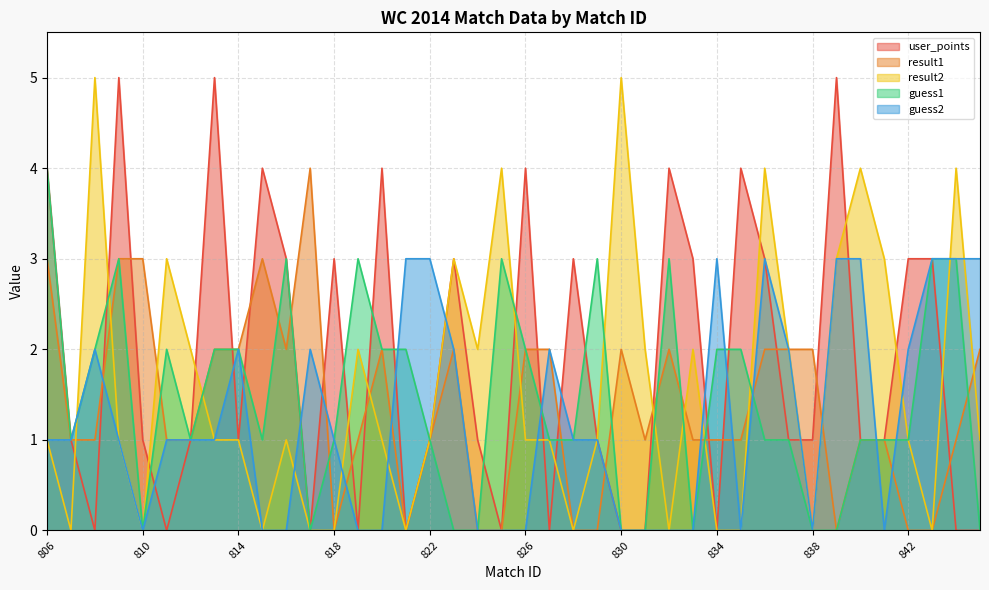

What is the total value across all series at 829?

6